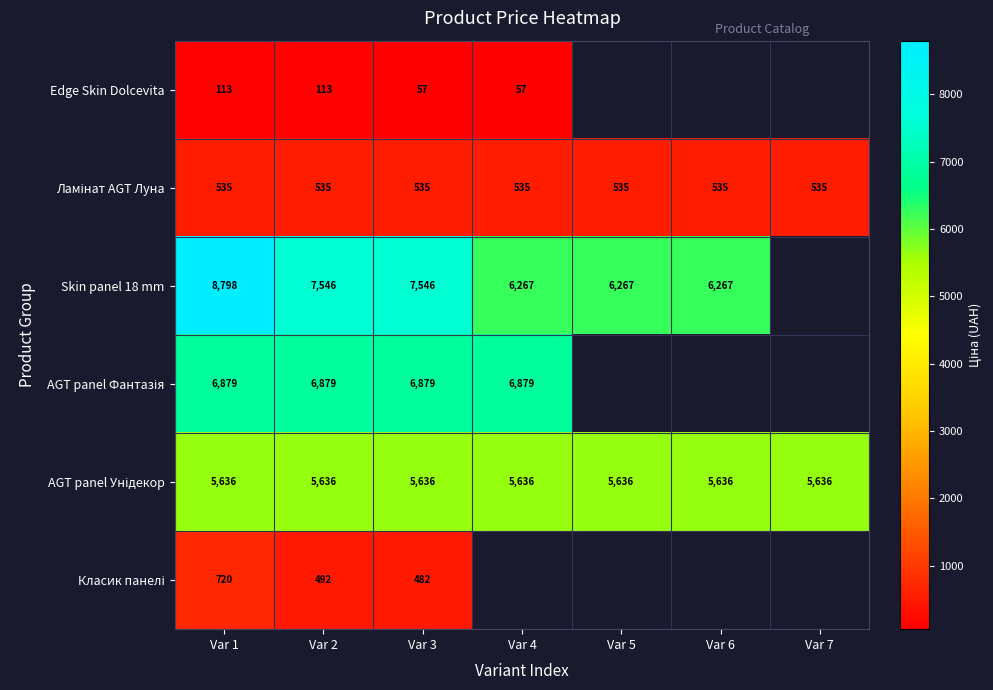

At how many categories does at least one series exceed 3712?

7